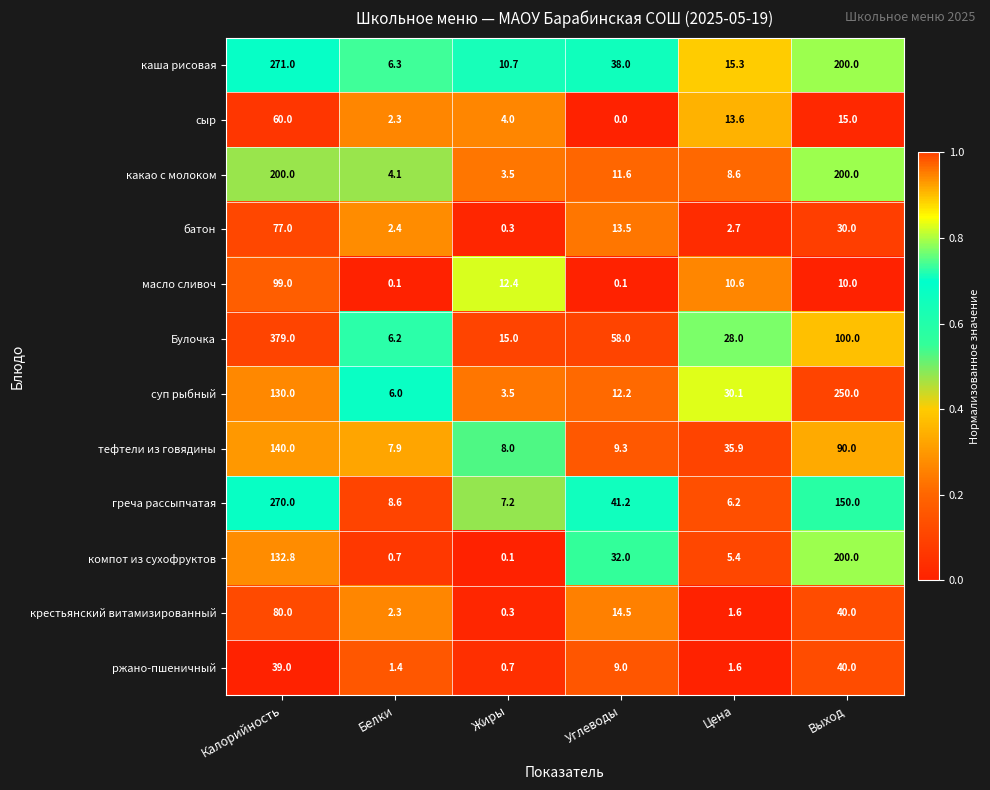

What is the maximum value shown in the chart?

379.0